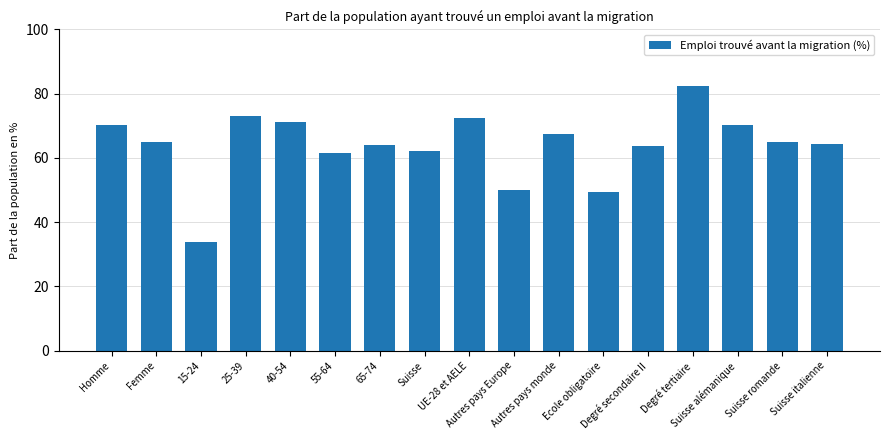

How many bars are there in total?

17